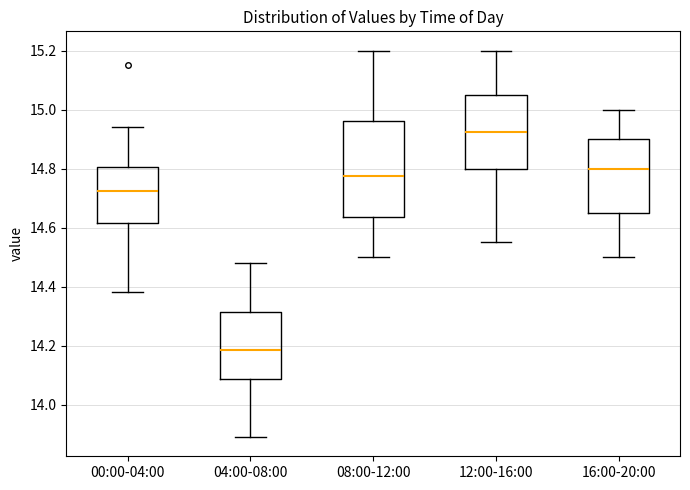

Which box's median line is the lowest?

04:00-08:00